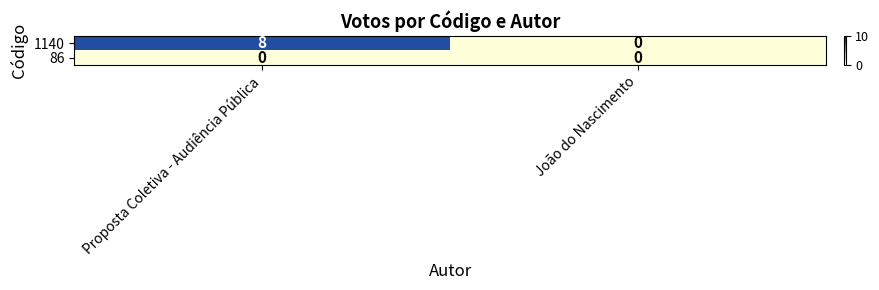

Rank the series by their average value, from highest to lowest.

1140, 86